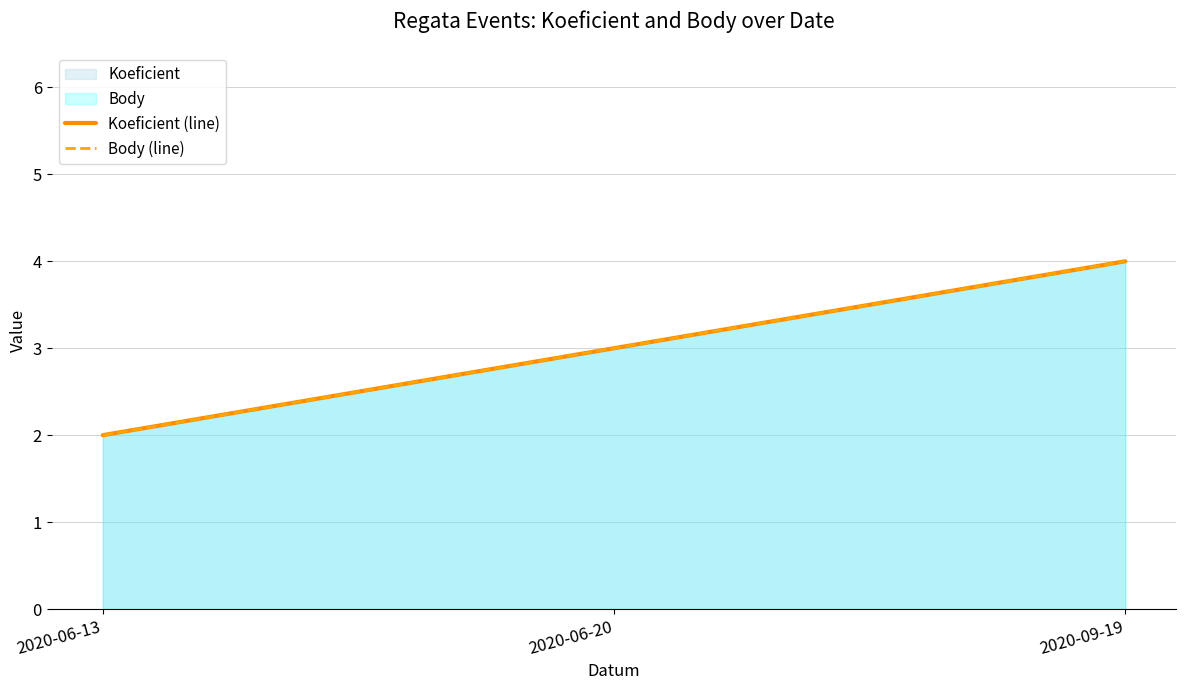

What is the difference between the Body (line) values at 2020-06-13 and 2020-06-20?

1